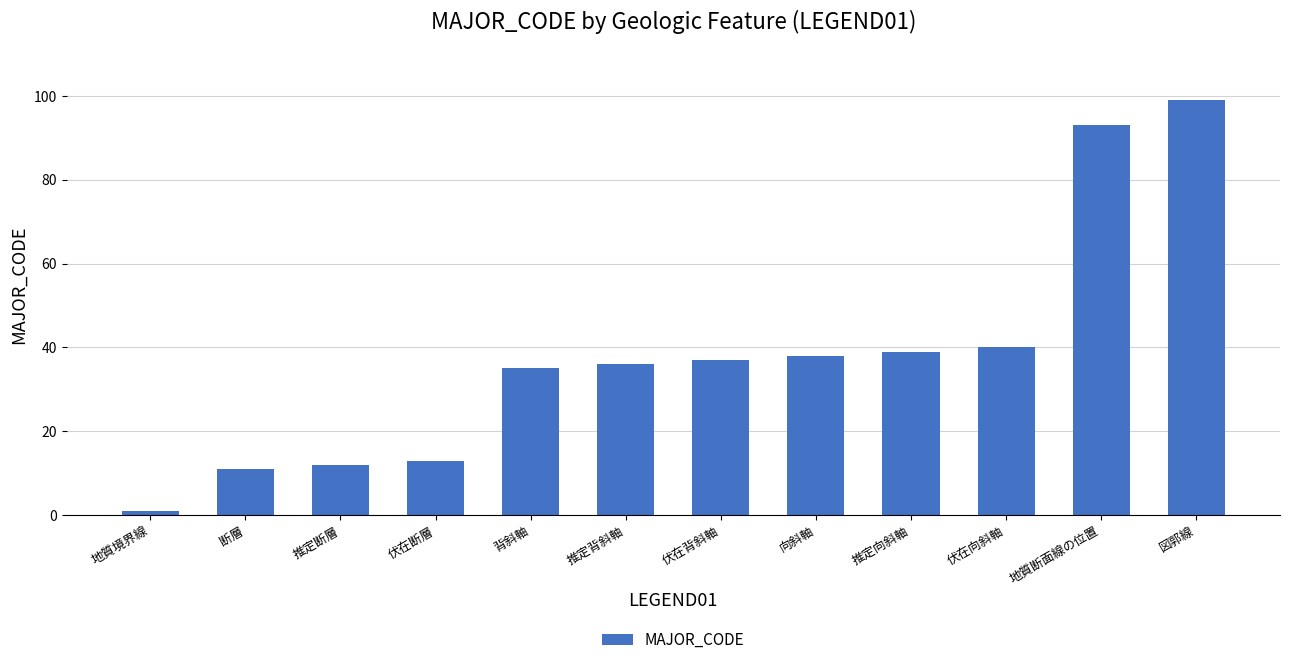

Approximately how many times larger is the value at 推定断層 compared to 伏在断層?

0.9